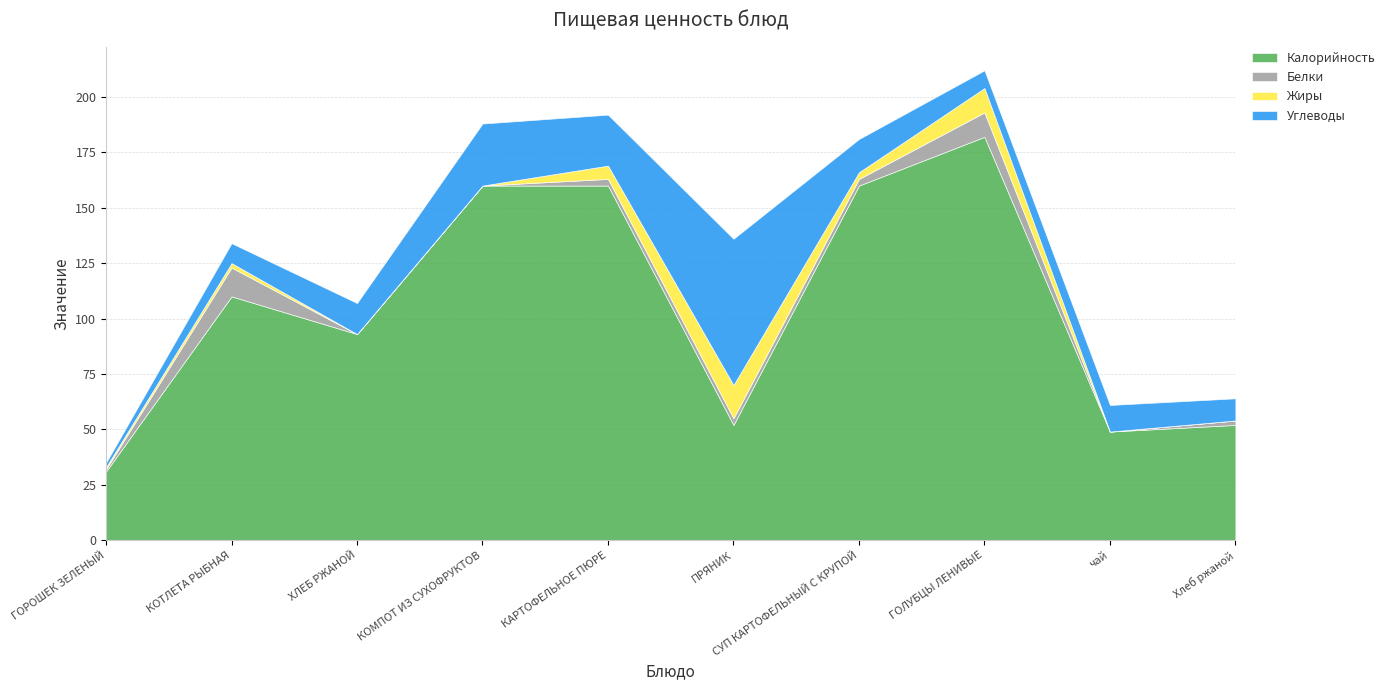

What are all the series names shown in the legend?

Калорийность, Белки, Жиры, Углеводы